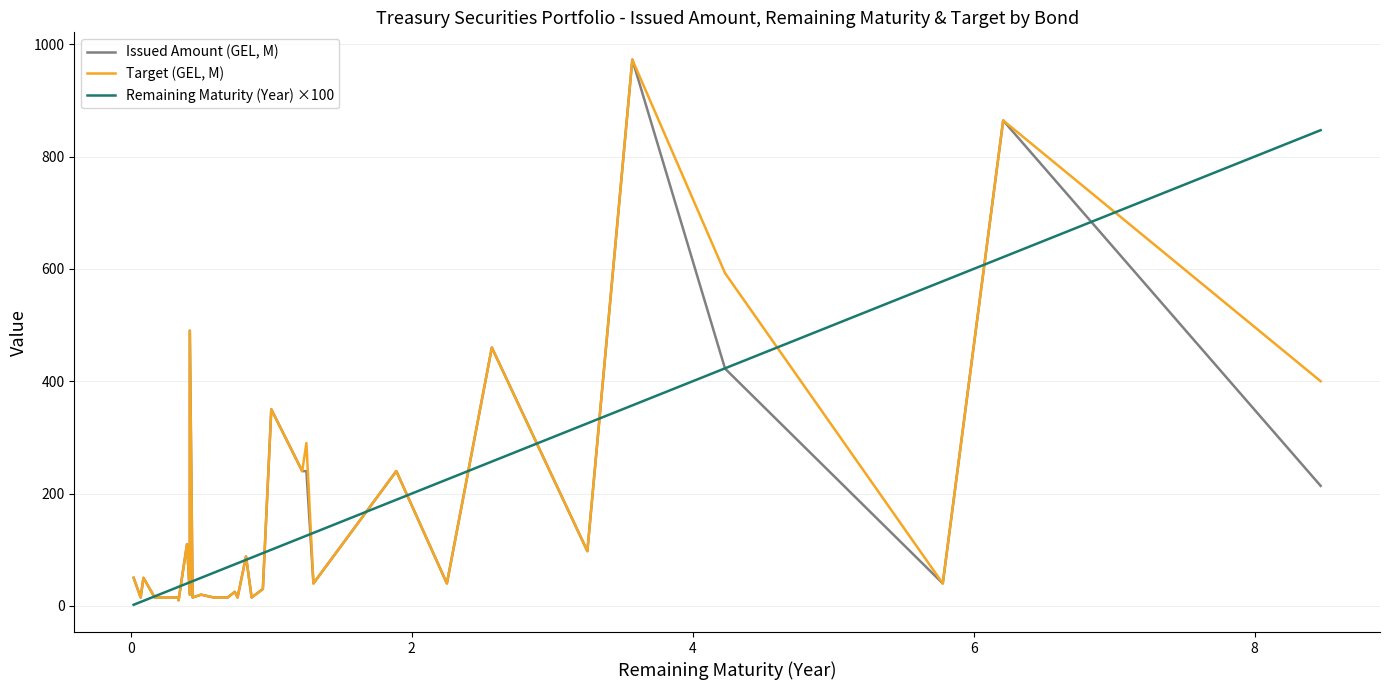

What is the value of the Target (GEL, M) point at the 24th from the left?

290.0